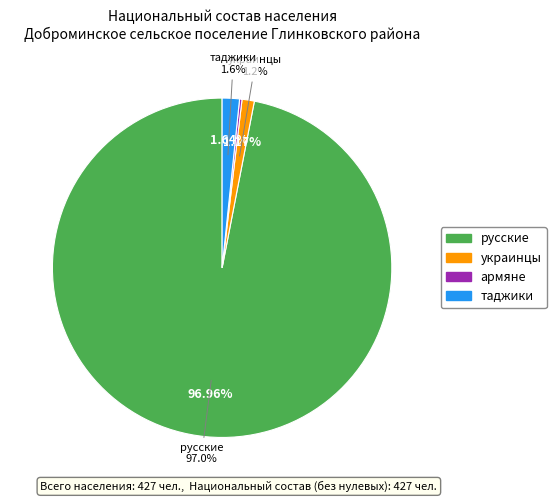

How many segments does this pie chart have?

4